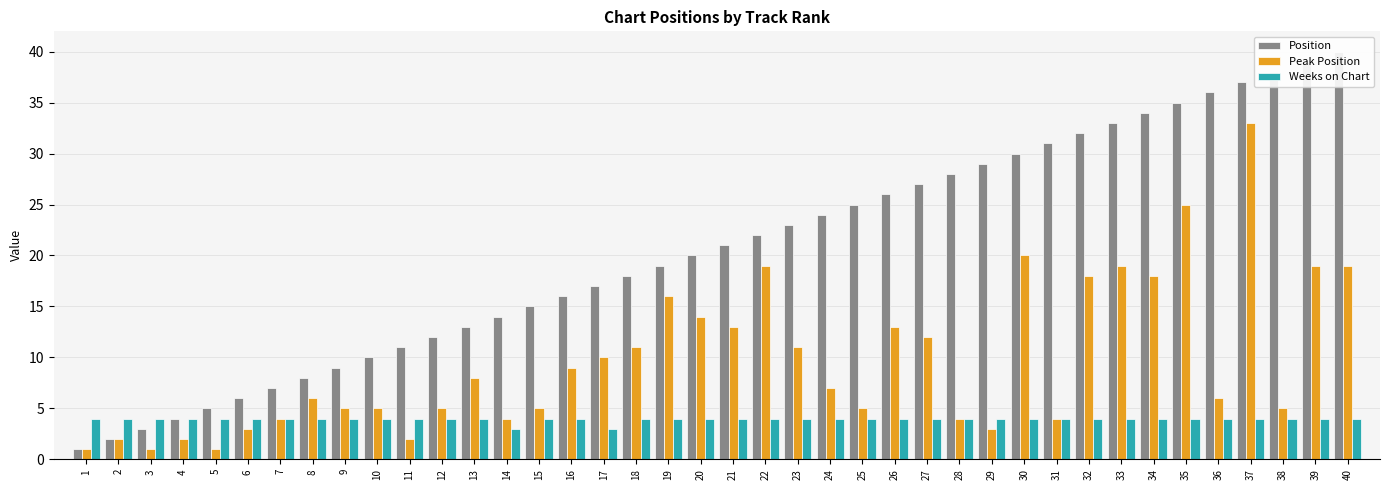

What is the difference between the second highest and second lowest values in the Weeks on Chart series?

1